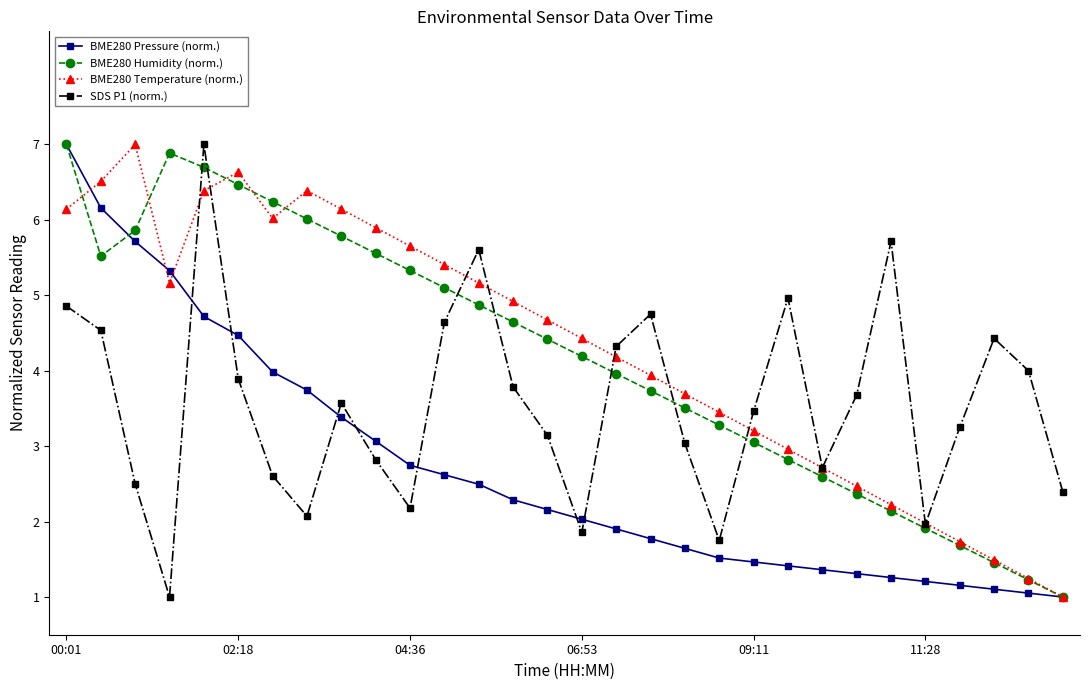

How many distinct data groups are displayed?

4